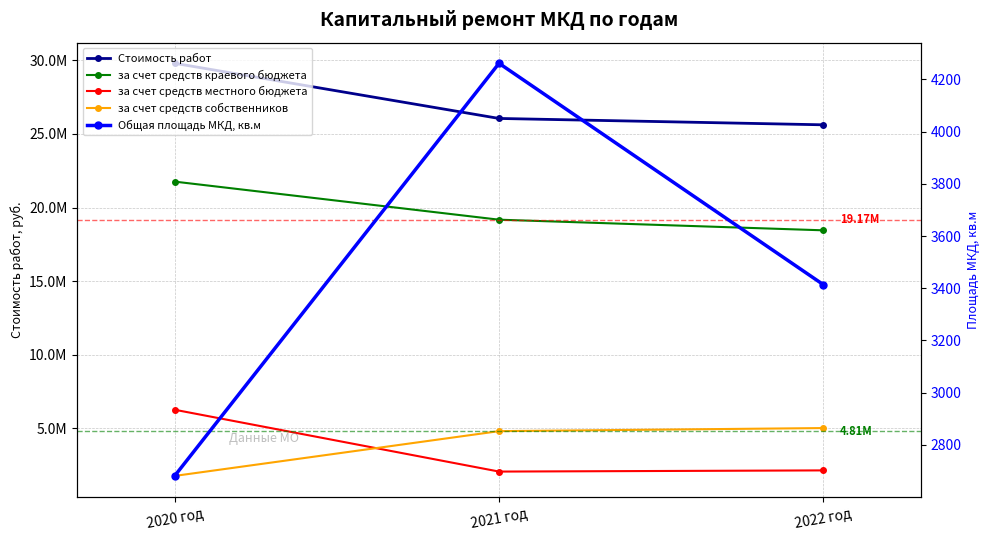

Between 2020 год and 2022 год, which series saw the biggest shift?

Стоимость работ